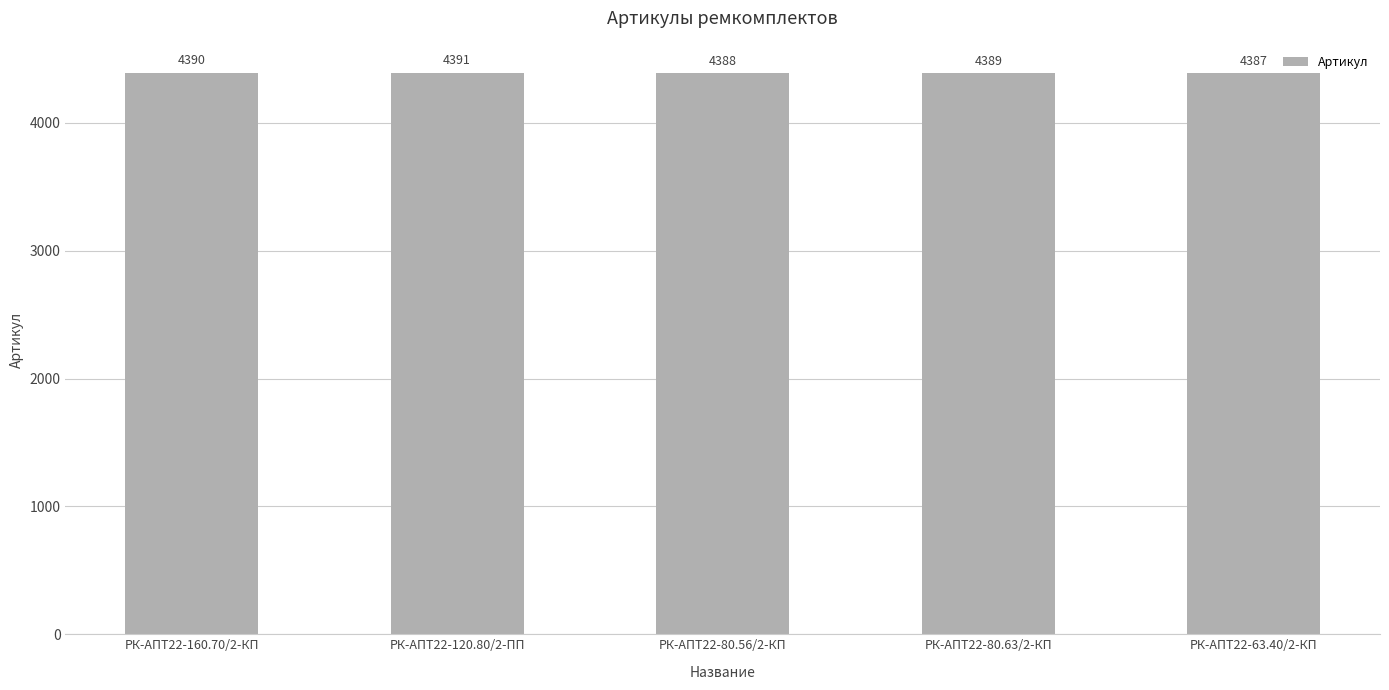

What is the sum of the values at РК-АПТ22-80.63/2-КП and РК-АПТ22-80.56/2-КП?

8777